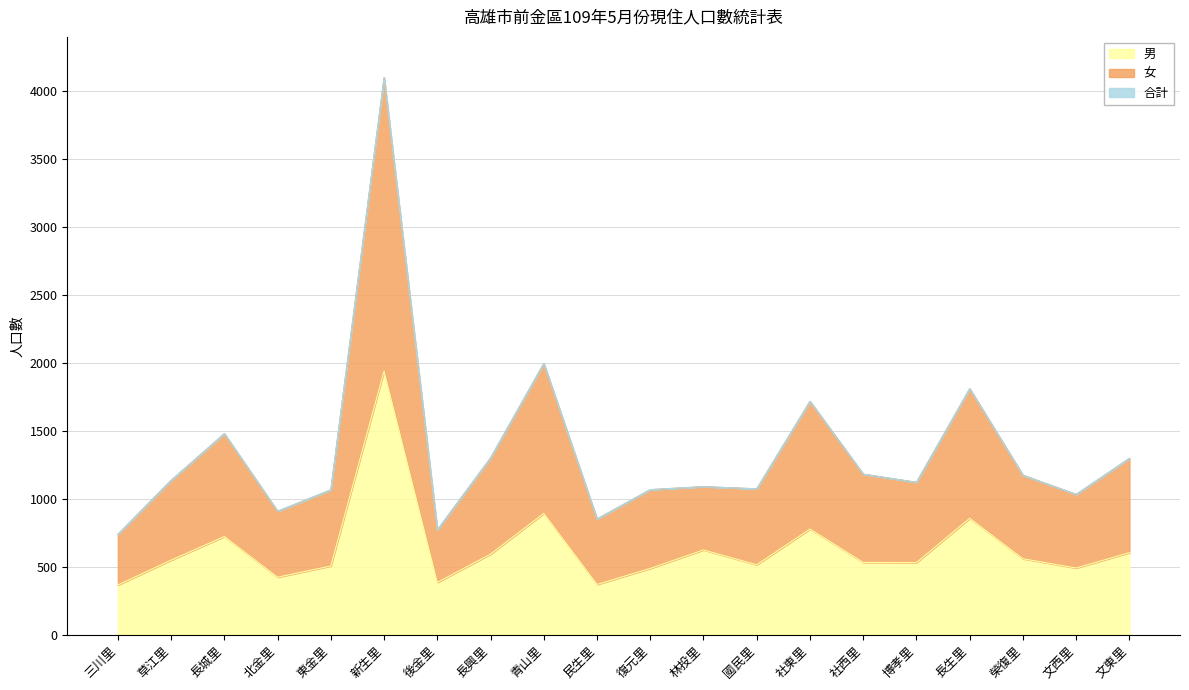

What are all the series names shown in the legend?

男, 女, 合計